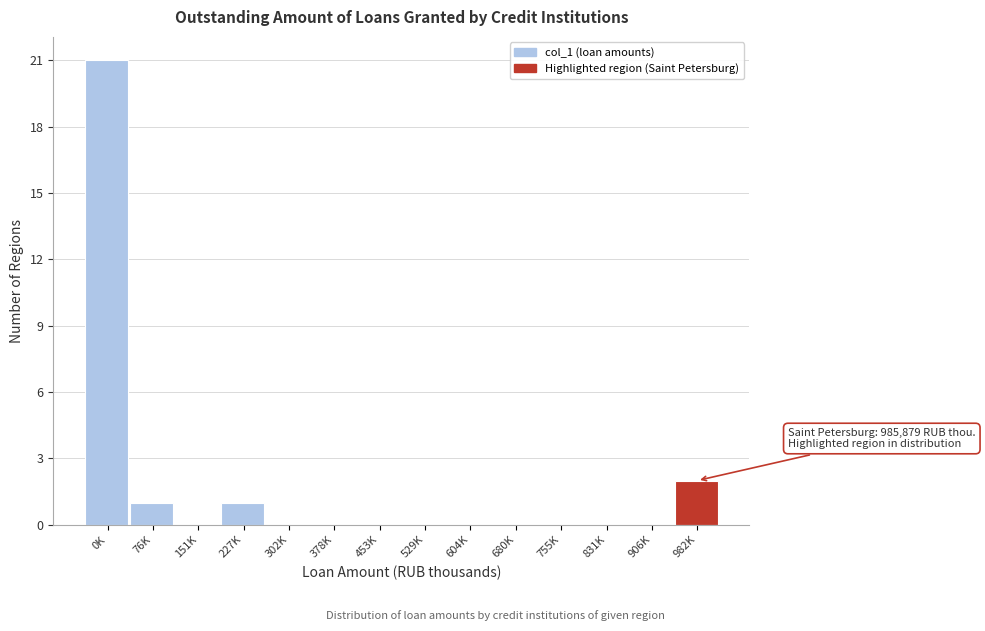

Reading right to left, transcribe all the data shown in this chart.

982K=2	906K=0	831K=0	755K=0	680K=0	604K=0	529K=0	453K=0	378K=0	302K=0	227K=1	151K=0	76K=1	0K=21